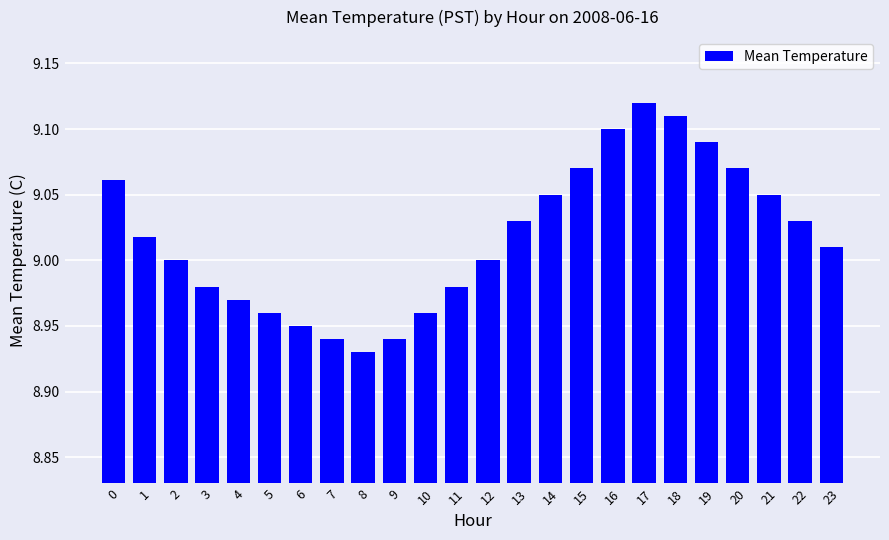

Which has a higher value, 5 or 15?

15